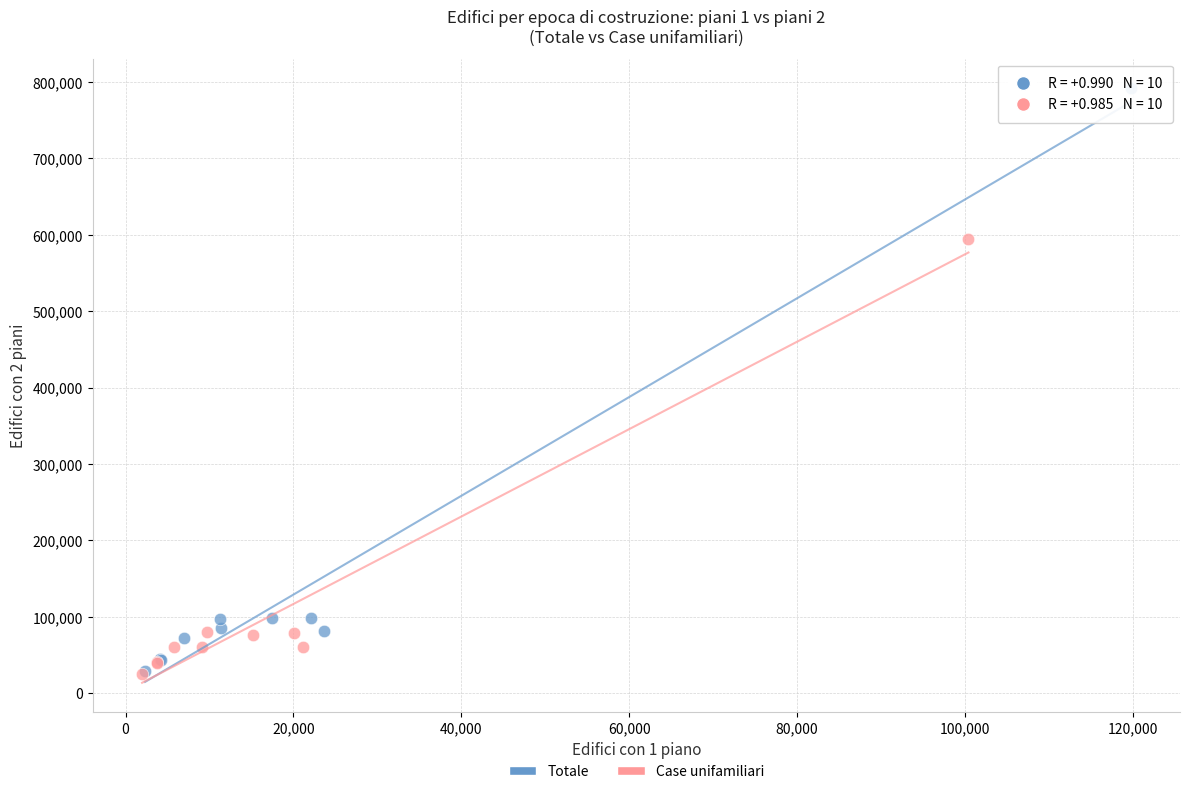

Which series contains the highest Y value?

Totale